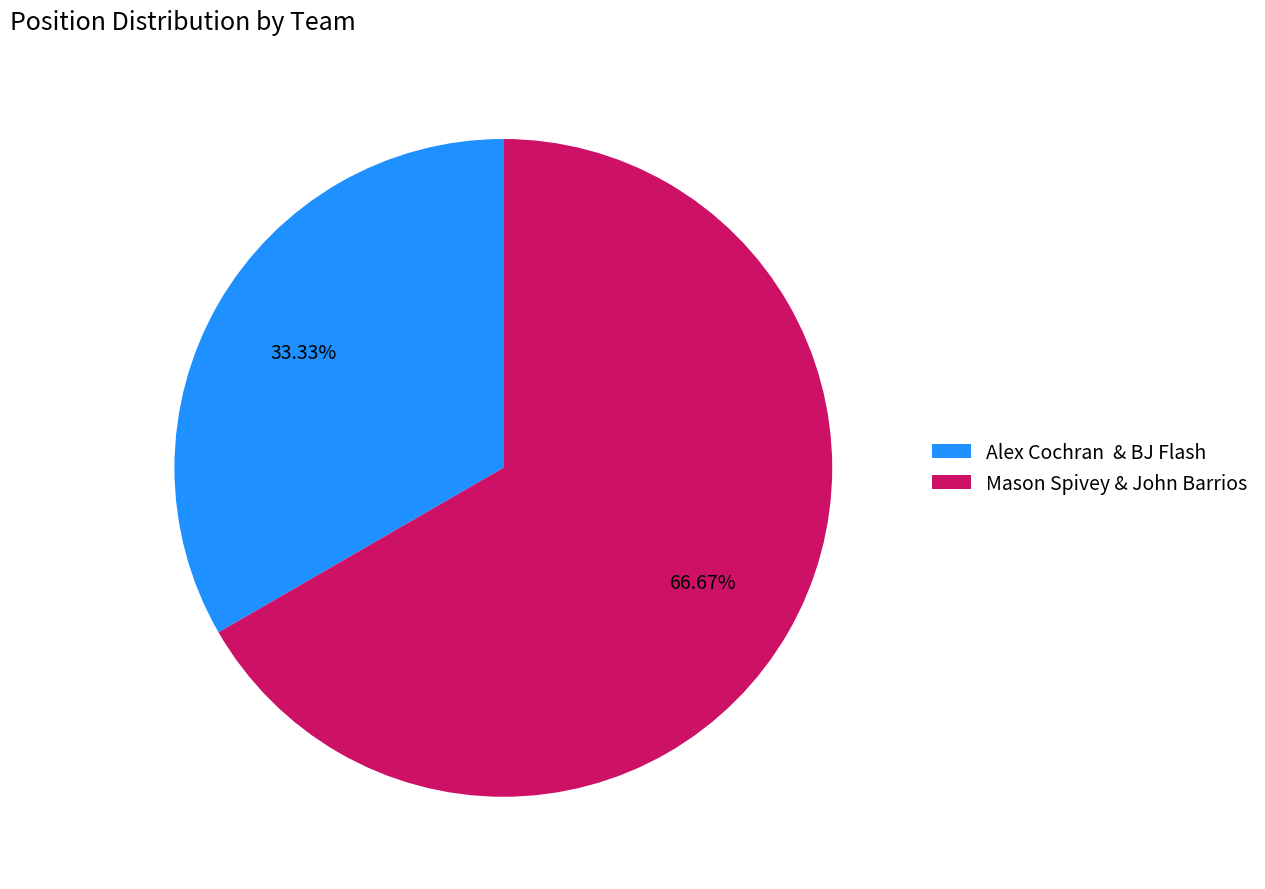

Combined, do Mason Spivey & John Barrios and Alex Cochran & BJ Flash account for over 50%?

Yes